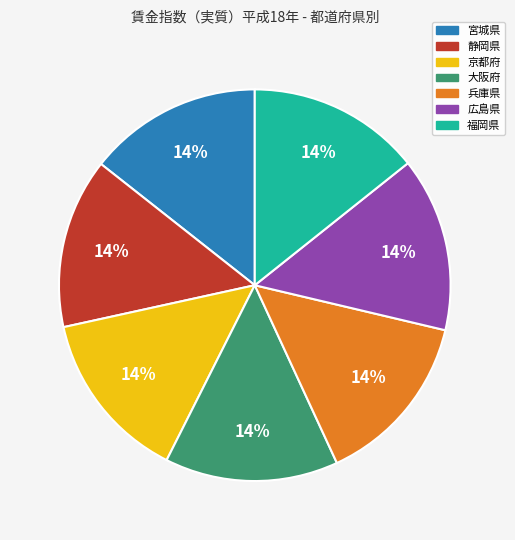

What percentage is the 京都府 slice, to the nearest percent?

14%